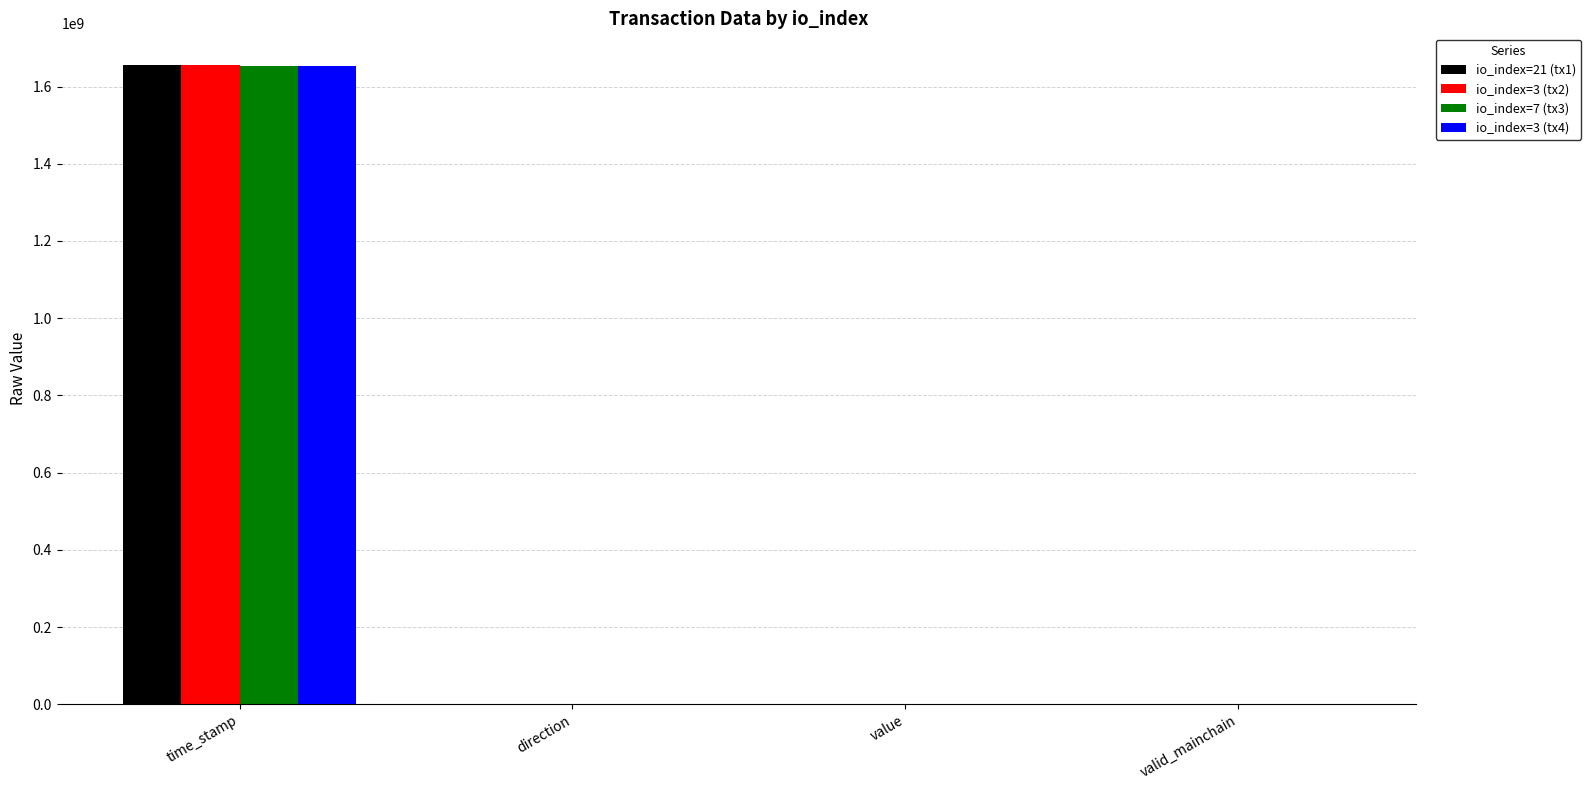

At which category is the sum across all series the highest?

time_stamp